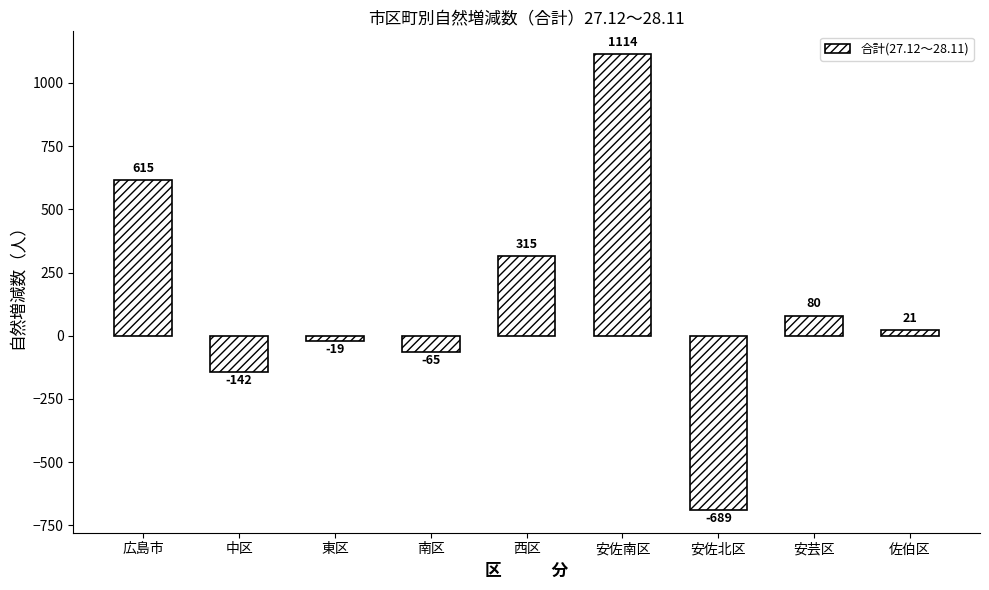

The chart shows a value of -689 at 安佐北区. True or false?

True